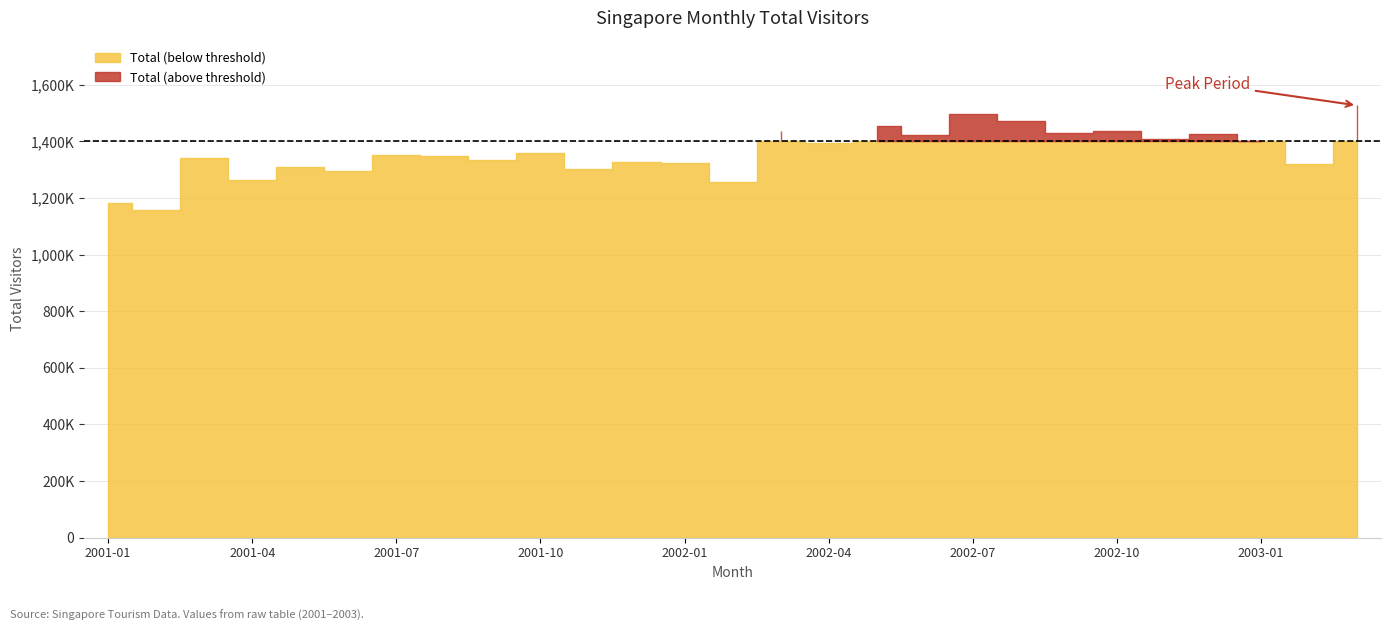

Where is the first local maximum?

2001-03